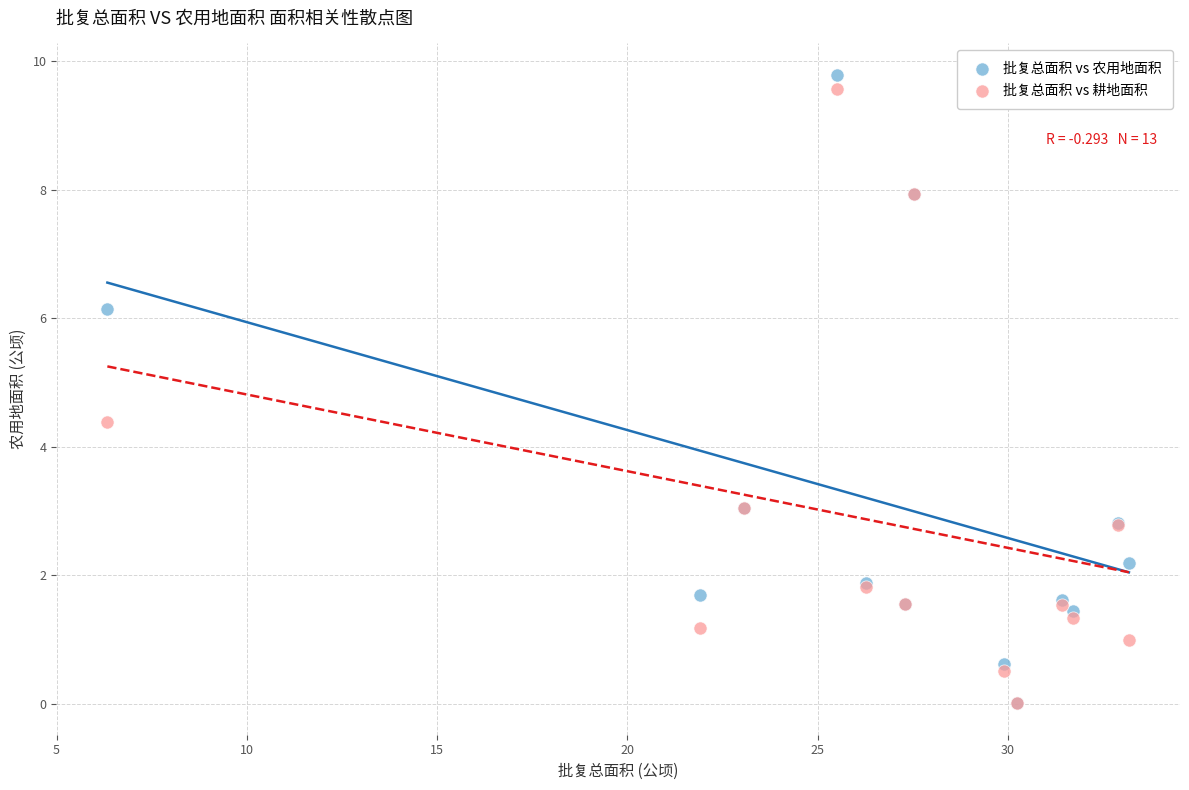

What are all the series names shown in the legend?

批复总面积 vs 农用地面积, 批复总面积 vs 耕地面积